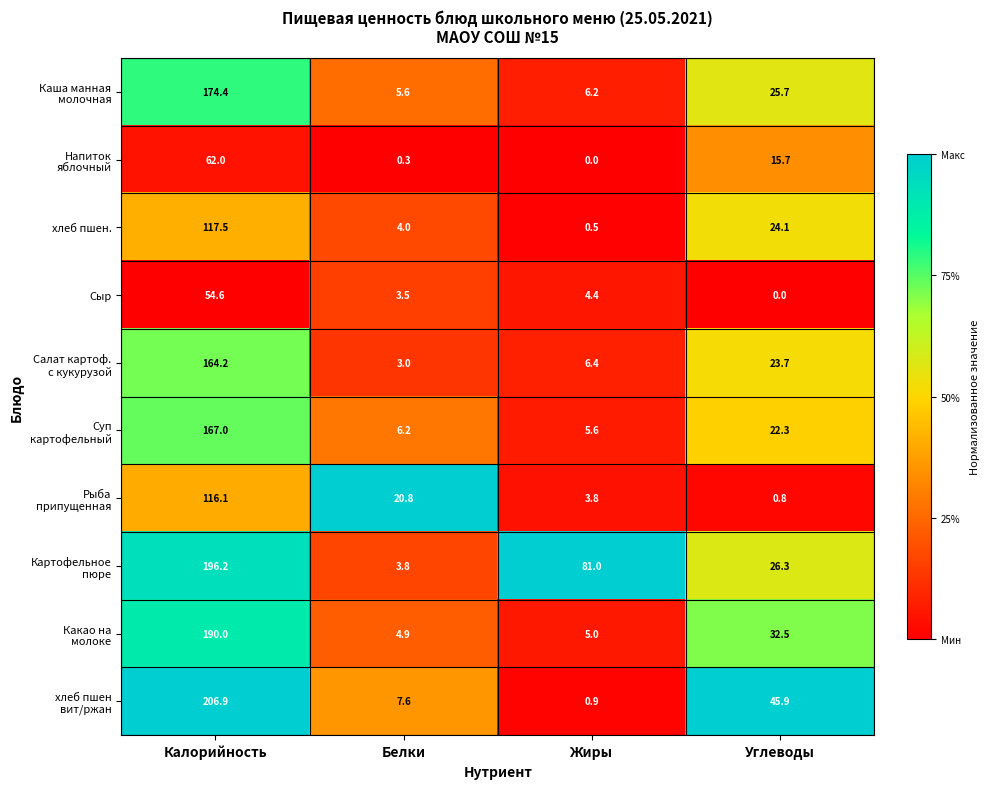

The value of Сыр at Углеводы is 25.7. True or false?

False